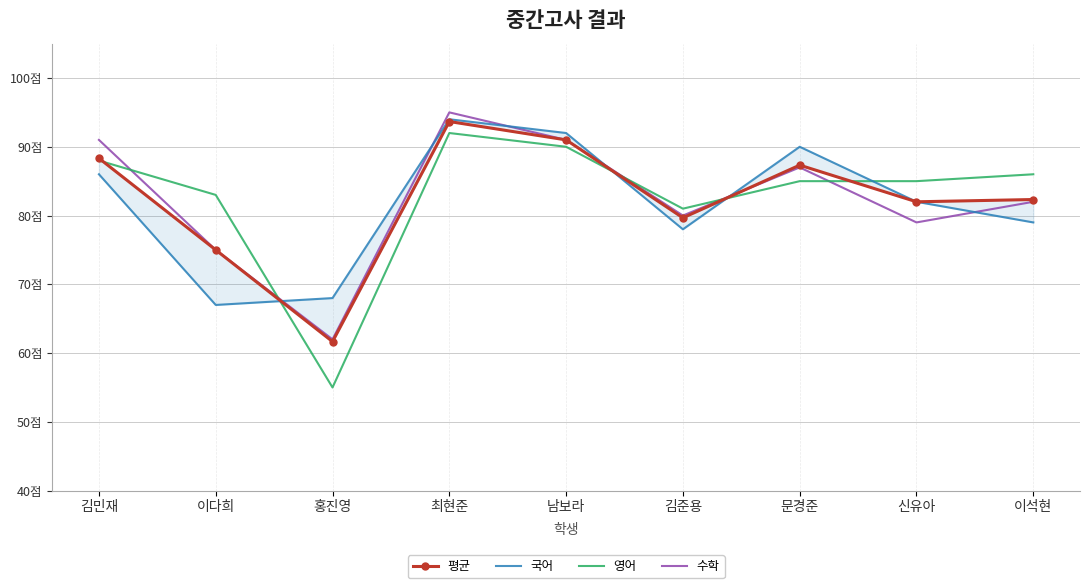

What is the value of the 평균 point at the 6th from the left?

79.7